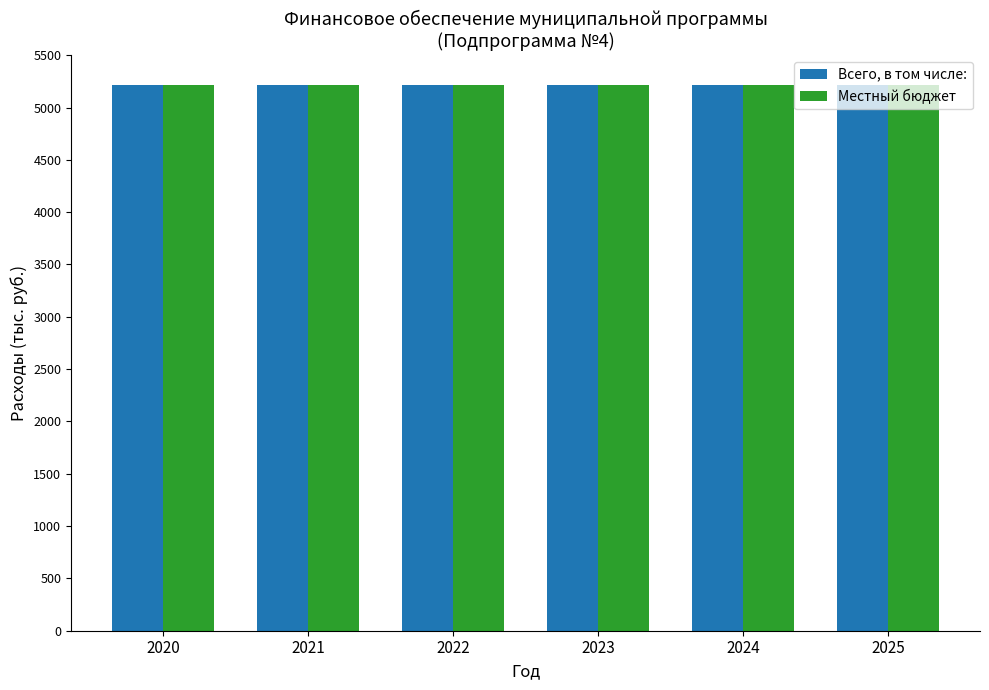

Which series has the widest spread of values?

Всего, в том числе: